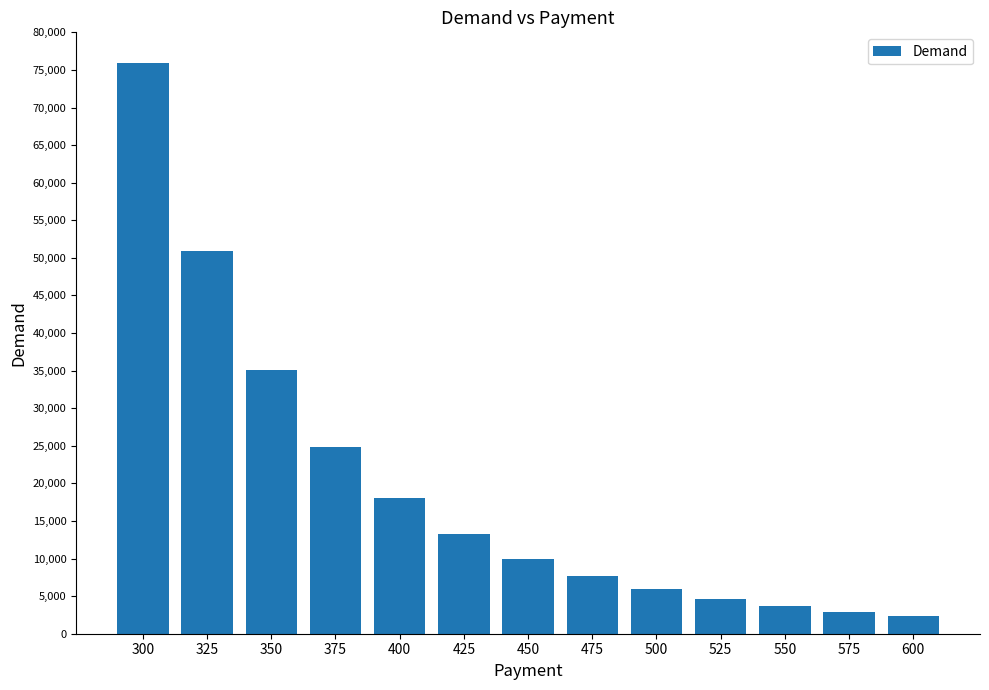

What is the ratio of the value at 475 to the value at 300?

0.1